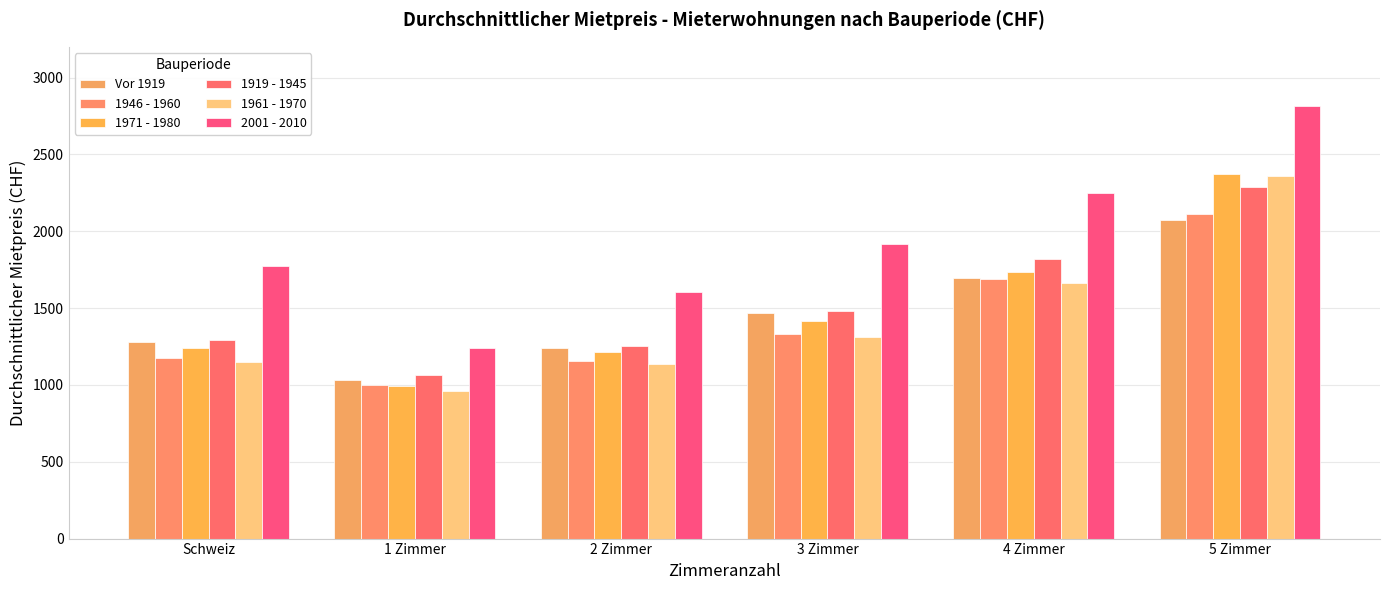

How many distinct data groups are displayed?

6